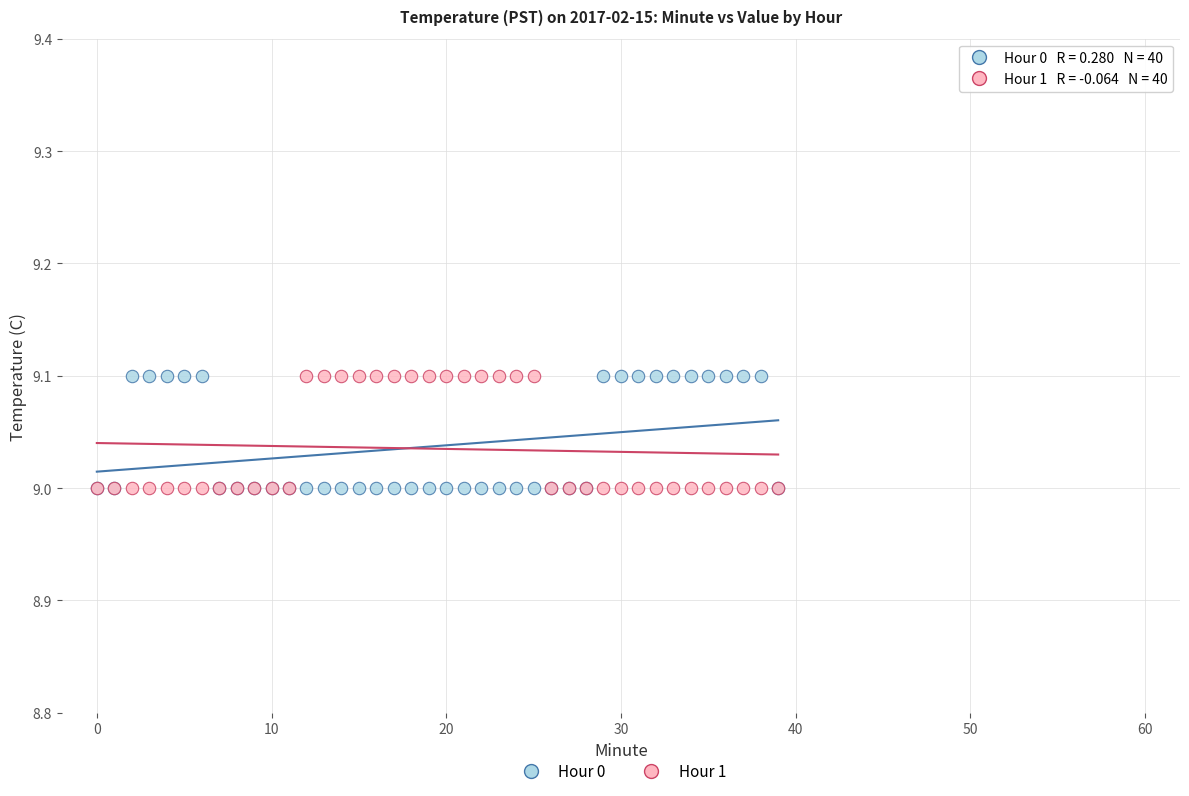

What are all the series names shown in the legend?

Hour 0, Hour 1